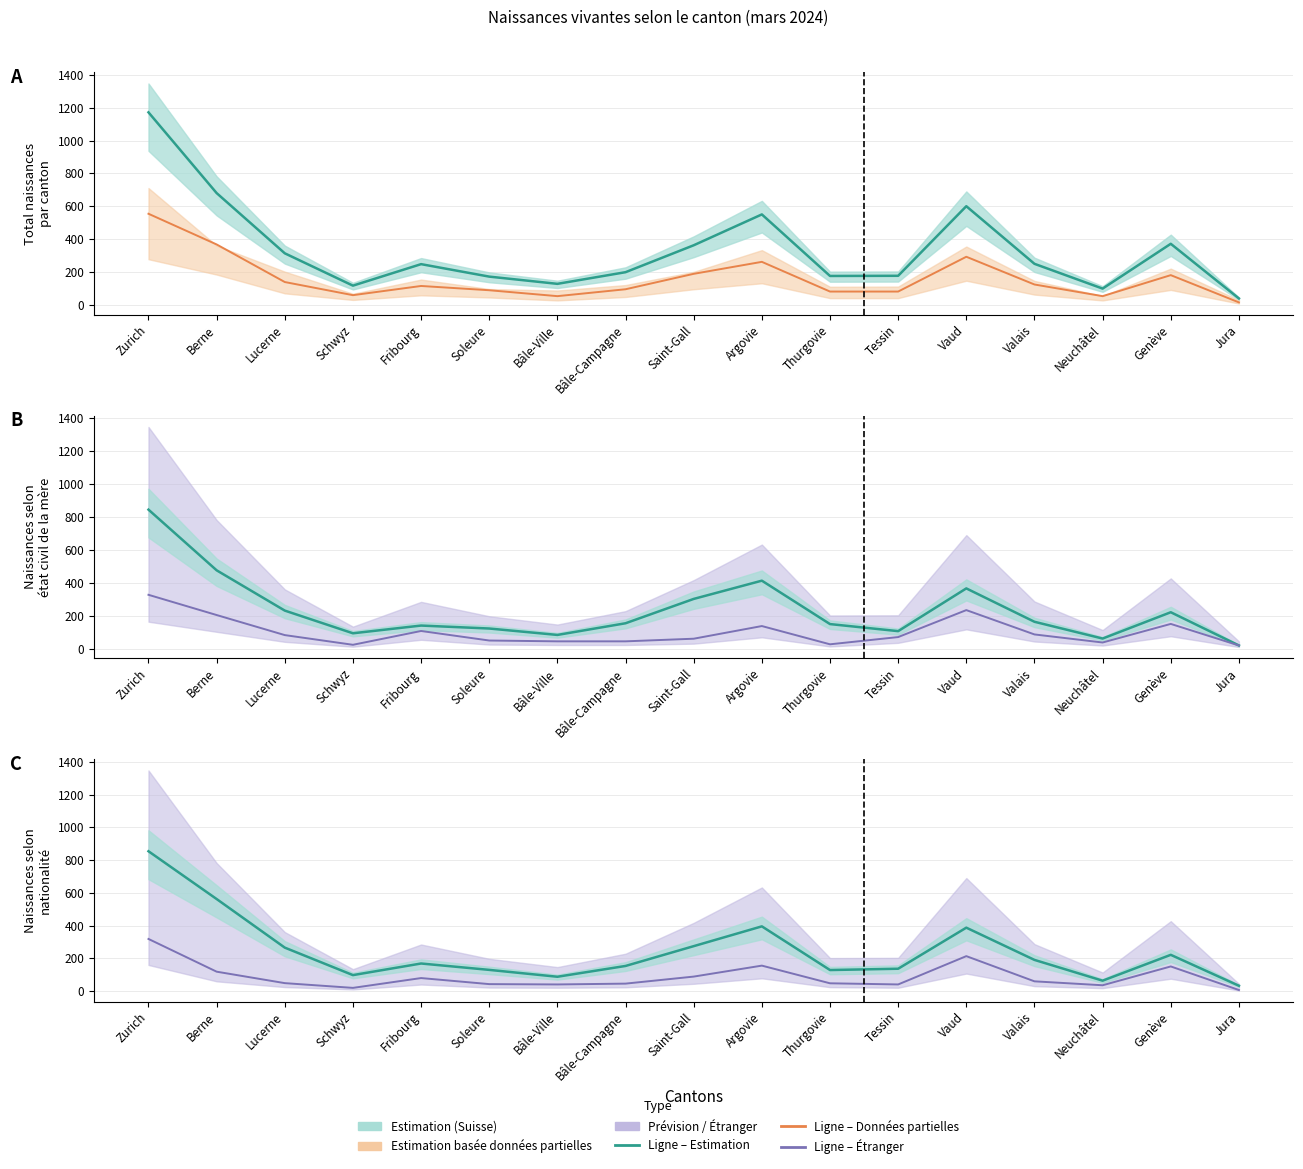

What is the value of the Suisse point at the 1st from the left?

854